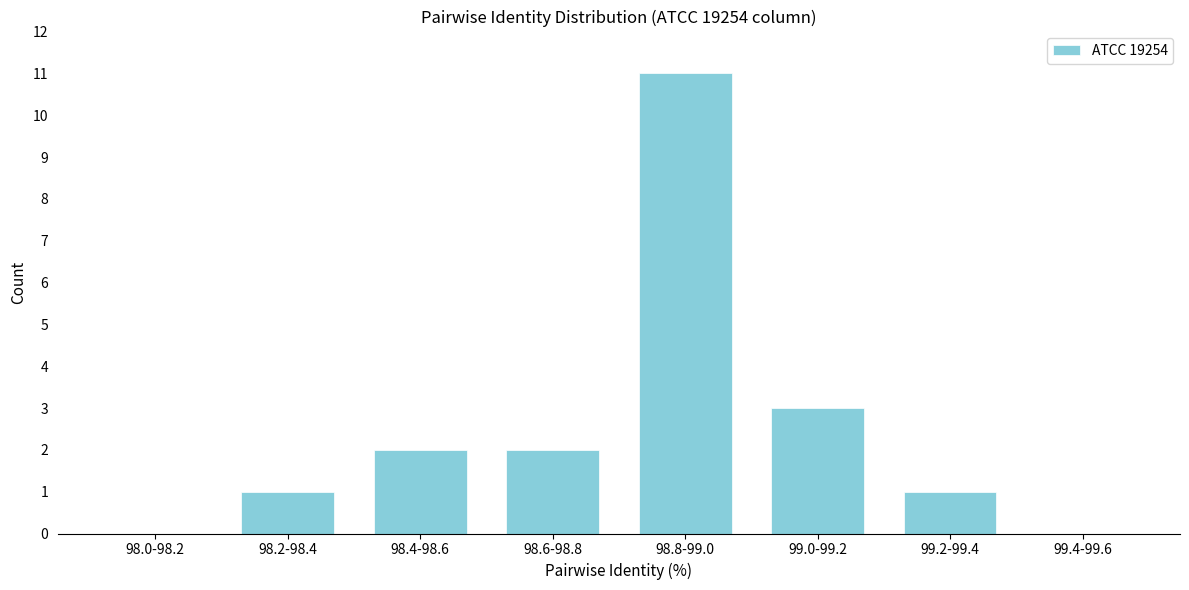

Reading left to right, list all the values displayed in this chart.

98.0-98.2=0	98.2-98.4=1	98.4-98.6=2	98.6-98.8=2	98.8-99.0=11	99.0-99.2=3	99.2-99.4=1	99.4-99.6=0